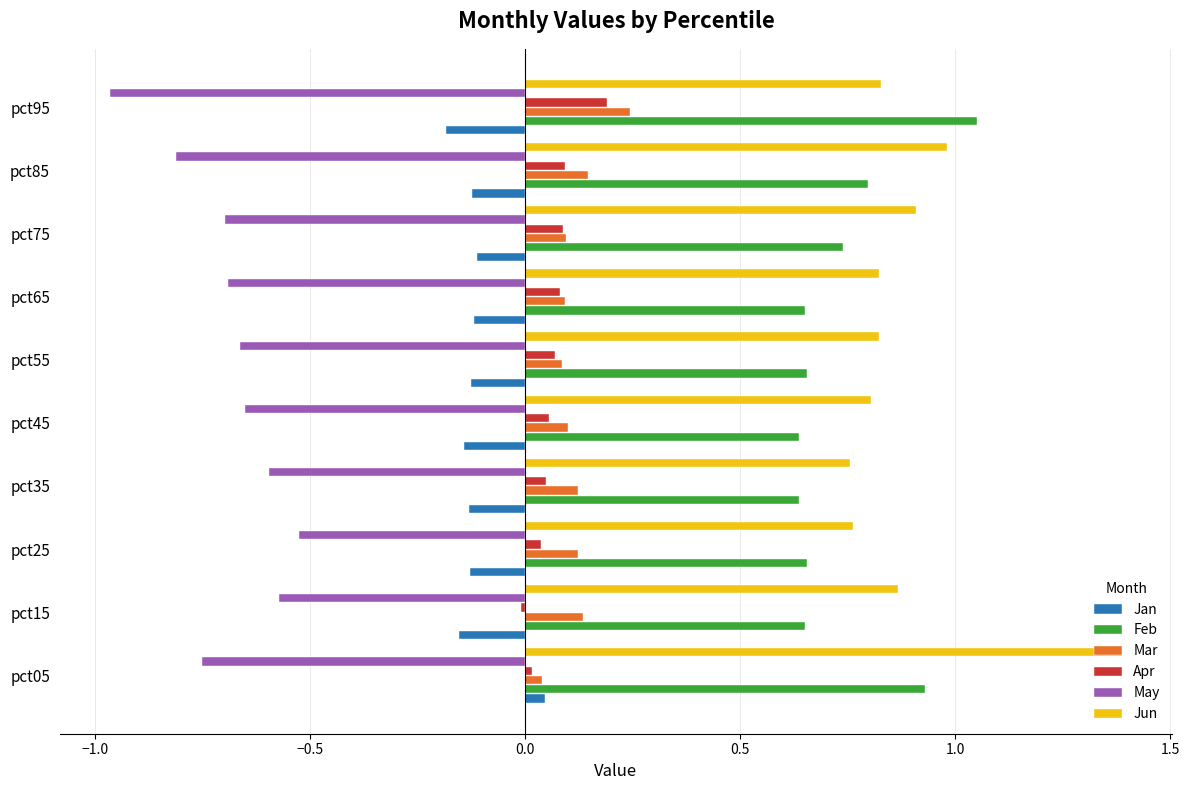

What is the maximum value shown in the chart?

1.4